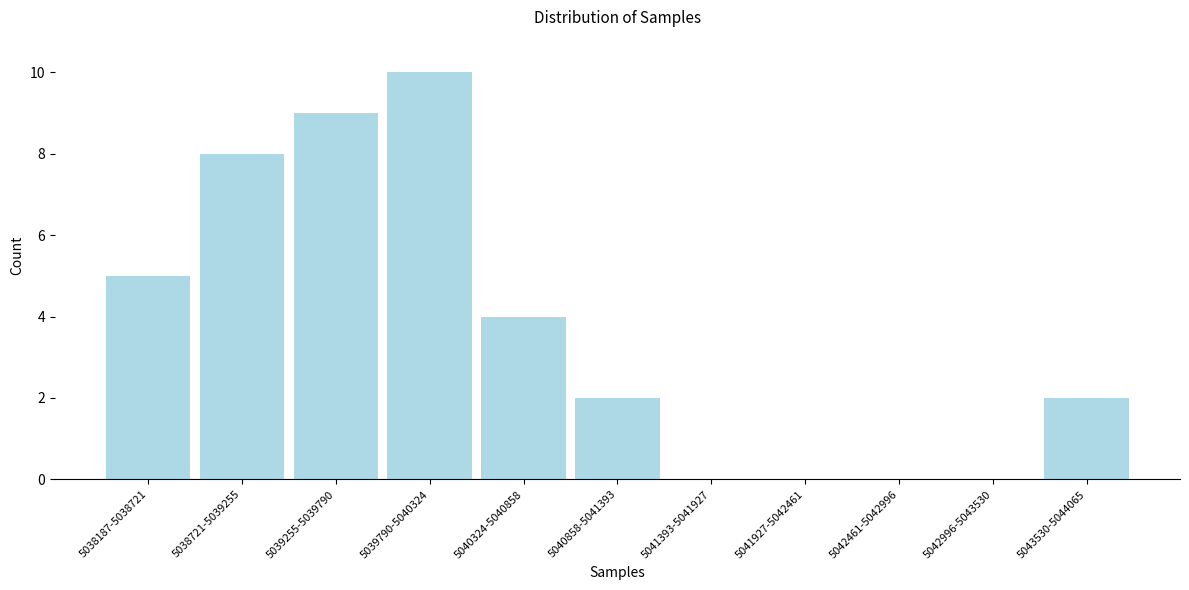

Reading left to right, what are all the values shown in this chart?

5038187-5038721=5	5038721-5039255=8	5039255-5039790=9	5039790-5040324=10	5040324-5040858=4	5040858-5041393=2	5041393-5041927=0	5041927-5042461=0	5042461-5042996=0	5042996-5043530=0	5043530-5044065=2